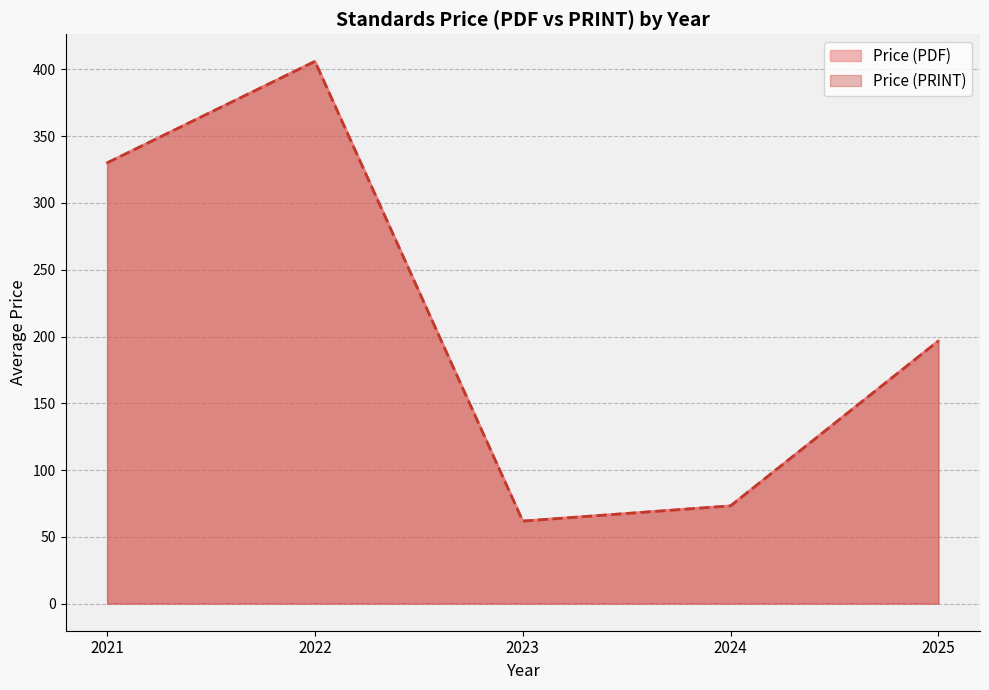

Which has a higher value, 2023 or 2024?

2024